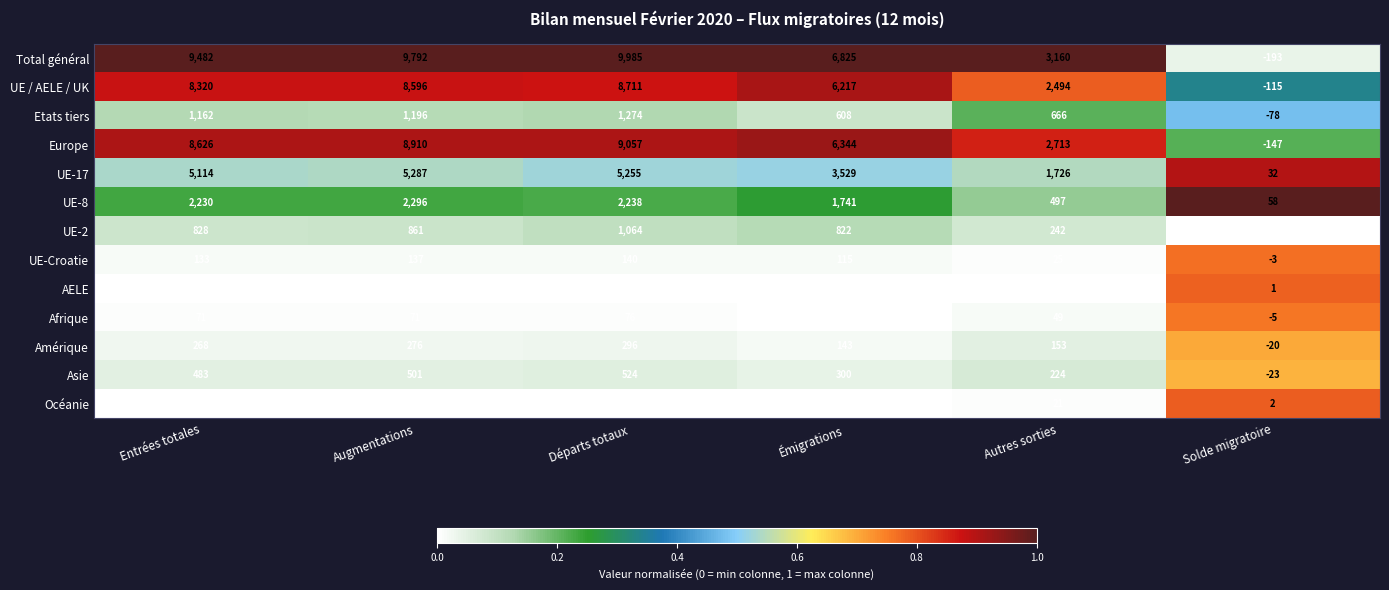

Rank the series at Départs totaux from lowest to highest value.

AELE, Océanie, Afrique, UE-Croatie, Amérique, Asie, UE-2, Etats tiers, UE-8, UE-17, UE / AELE / UK, Europe, Total général